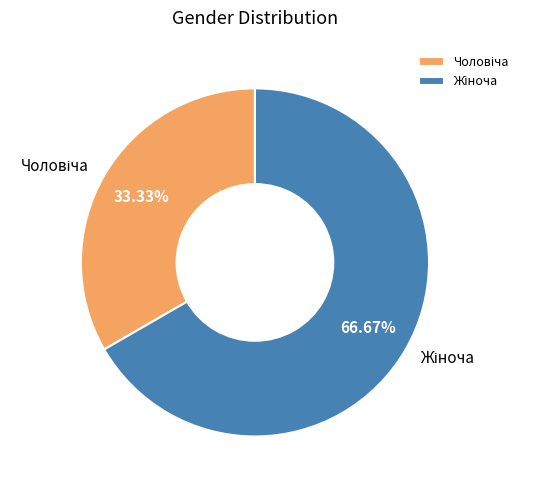

Does any single category account for the majority?

Yes